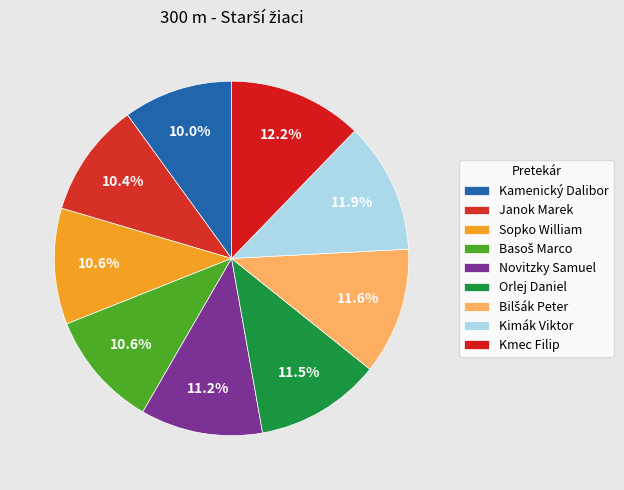

Which slice is the largest?

Kmec Filip